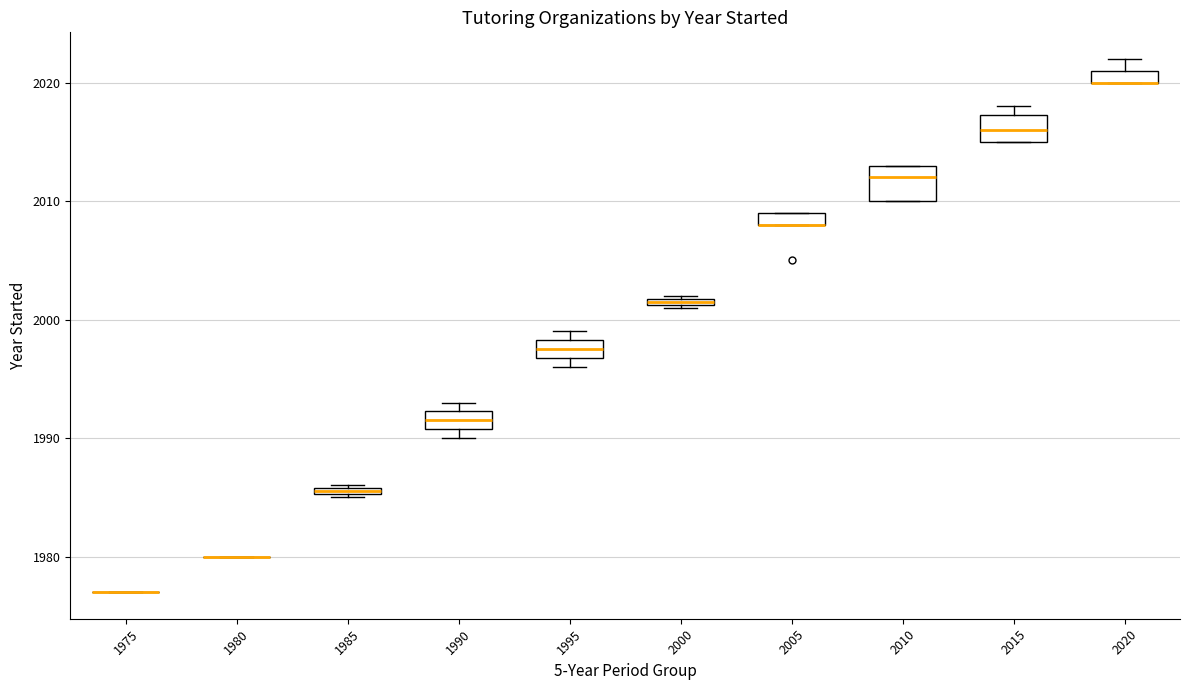

Where is the upper edge of the box at x = 1990 on the y-axis? The values are not printed on the chart, so give them approximately, as read against the axis.

1992